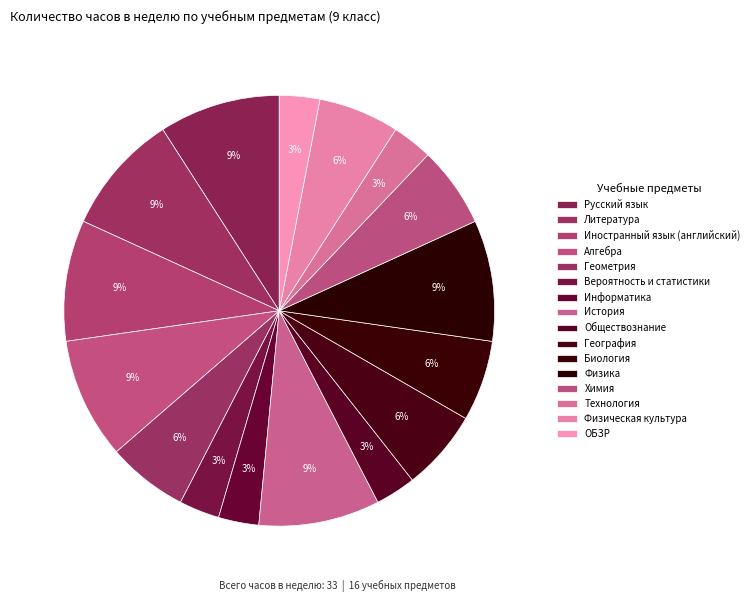

Is it true that Физика is 9% of the pie?

True